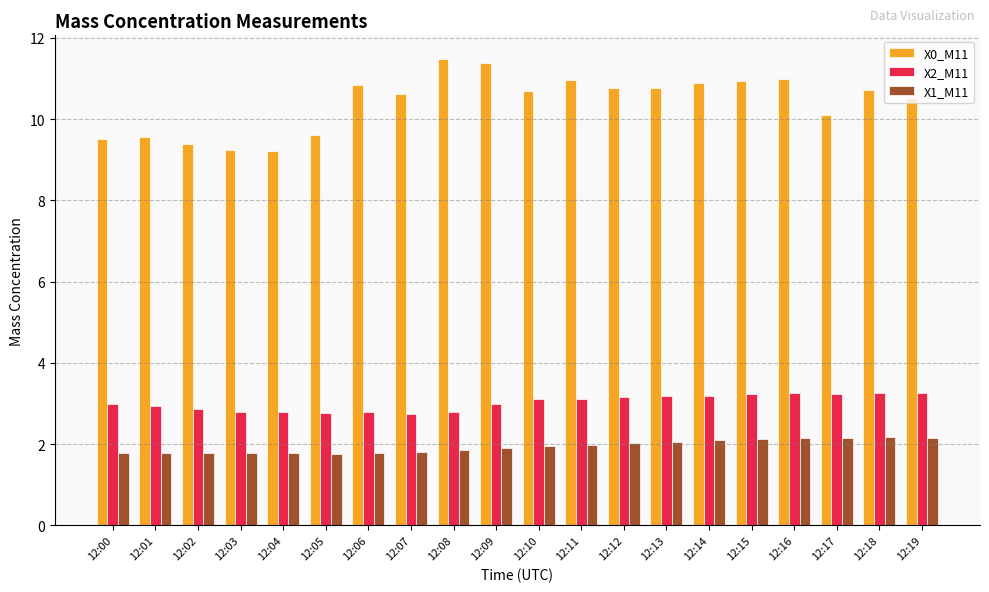

How many data points in X0_M11 are less than 10?

6